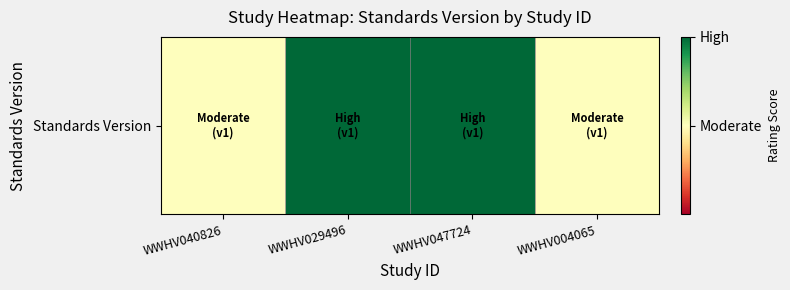

Which category has the highest value across all series?

WWHV029496